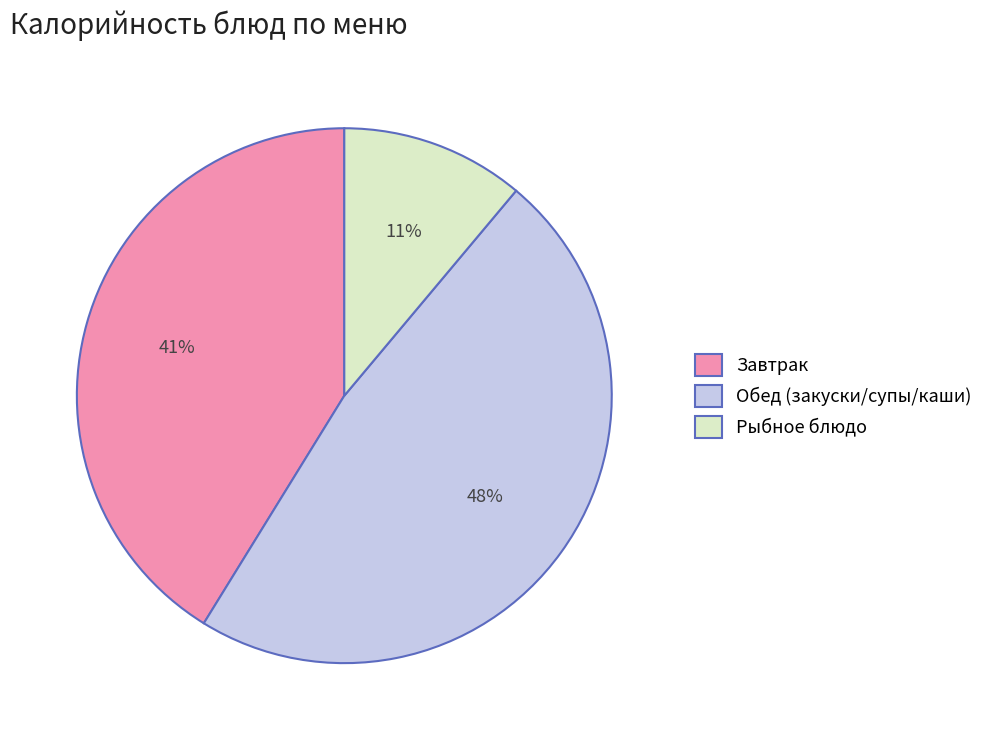

Between Завтрак and Рыбное блюдо, which is larger?

Завтрак